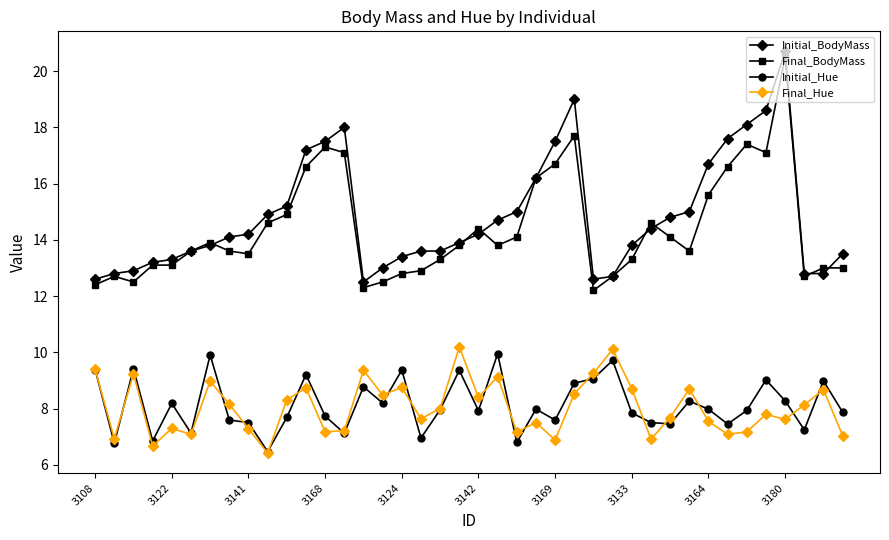

Rank the series by their maximum value, from lowest to highest.

Initial_Hue, Final_Hue, Final_BodyMass, Initial_BodyMass